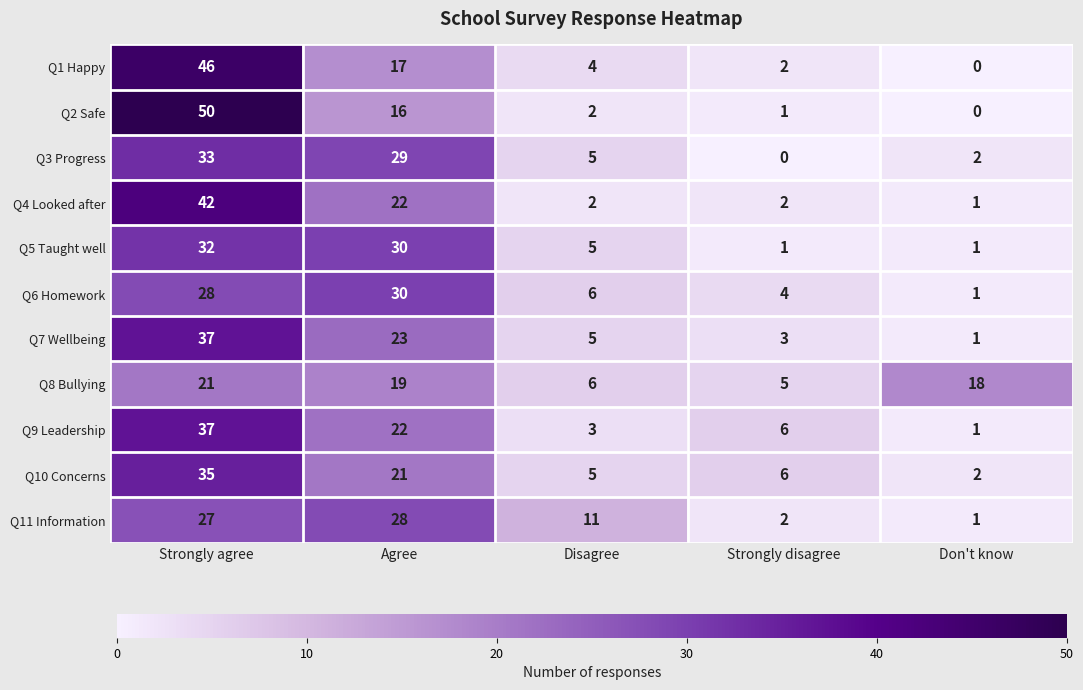

The Q11 Information series shows 28 at Agree. True or false?

True